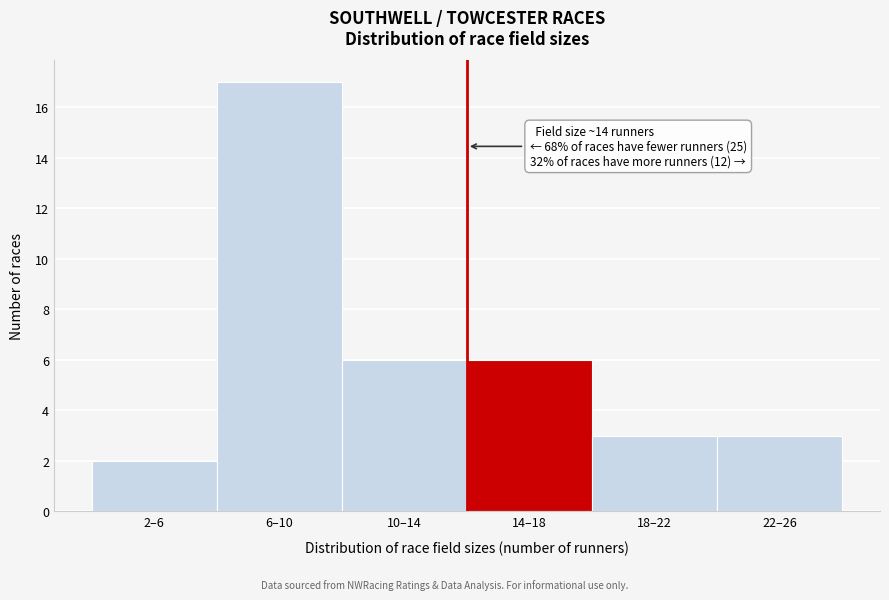

Reading left to right, transcribe all the data shown in this chart.

2–6=2	6–10=17	10–14=6	14–18=6	18–22=3	22–26=3